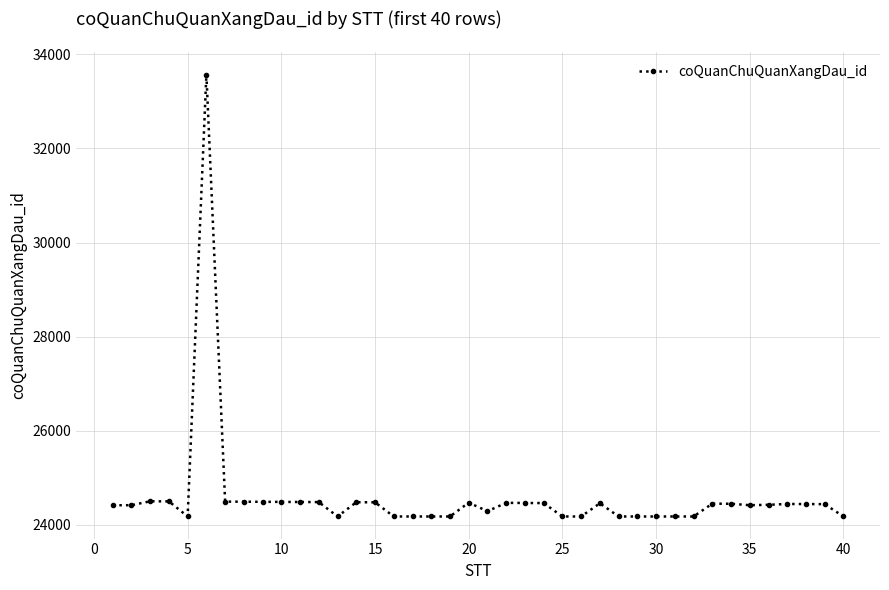

How many data points does each series have?

40